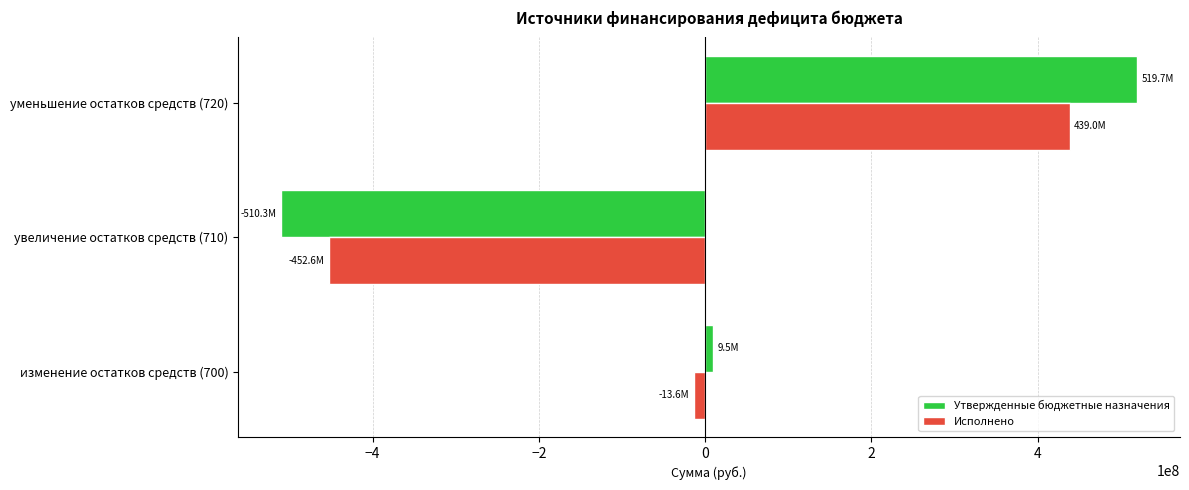

What is the difference between the maximum and second lowest values in the Исполнено series?

452623274.0